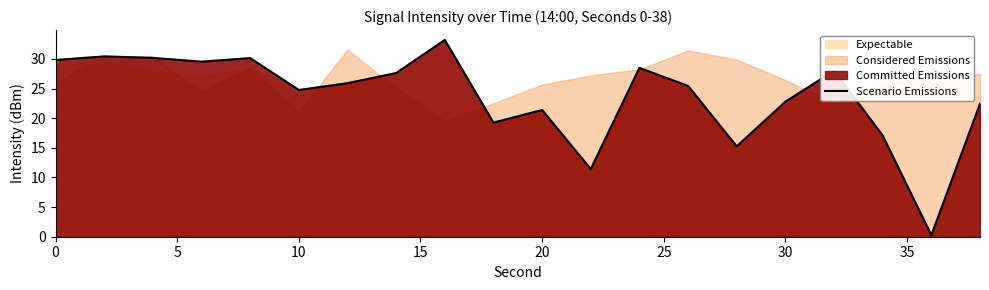

Reading left to right, list all the values displayed in this chart.

29.8	30.4	30.2	29.5	30.1	24.8	25.9	27.6	33.2	19.3	21.4	11.4	28.5	25.4	15.3	22.8	28.0	17.1	0.3	22.5